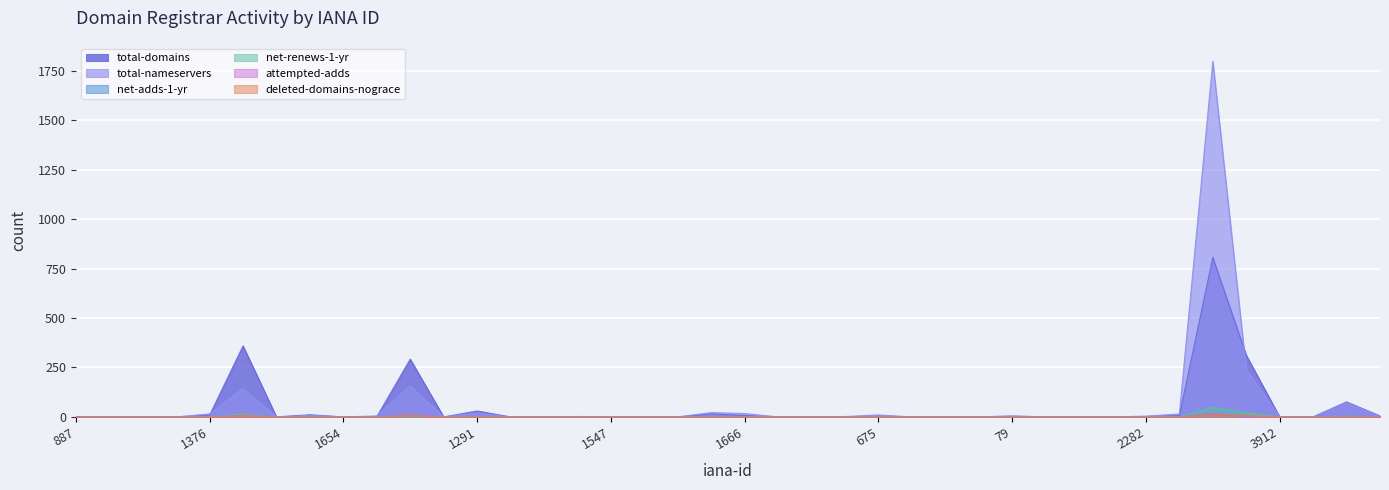

Reading right to left, list all the values displayed in this chart.

total-domains: 5	76	0	0	312	806	7	2	0	0	0	2	0	0	0	4	1	0	0	7	15	0	0	0	2	0	0	30	0	292	1	0	11	0	359	9	0	0	0	0
total-nameservers: 4	72	0	0	240	1798	15	4	0	0	0	6	0	0	0	10	2	0	0	17	22	0	0	0	2	0	0	20	0	157	5	0	8	0	144	15	0	0	0	0
net-adds-1-yr: 1	1	0	0	3	15	0	0	0	0	0	0	0	0	0	0	0	0	0	0	0	0	0	0	0	0	0	0	0	8	0	0	0	0	8	0	0	0	0	0
net-renews-1-yr: 0	5	0	0	22	50	0	0	0	0	0	0	0	0	0	0	0	0	0	0	0	0	0	0	0	0	0	0	0	5	0	0	3	0	15	0	0	0	0	0
attempted-adds: 1	4	0	0	3	17	0	0	0	0	0	0	0	0	0	0	0	0	0	0	0	0	0	0	0	0	0	0	0	8	0	0	0	0	8	0	0	0	0	0
deleted-domains-nograce: 0	0	0	0	7	11	0	0	0	0	0	0	0	0	0	0	0	0	0	0	0	0	0	0	0	0	0	1	0	8	0	0	0	0	6	0	0	0	0	0